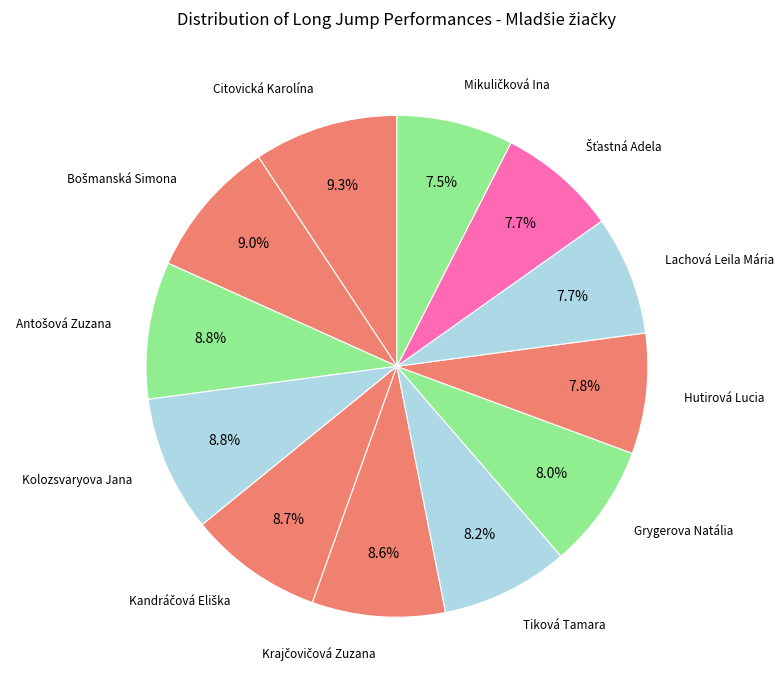

Is the sum of Citovická Karolína and Lachová Leila Mária greater than half?

No